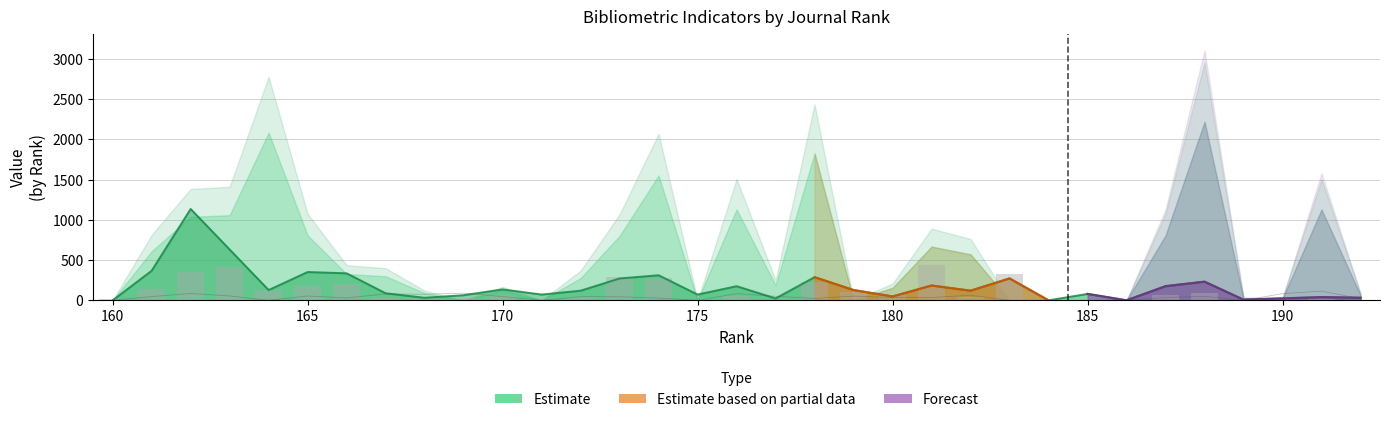

The Ref./Doc. series shows -68 at 24. True or false?

False